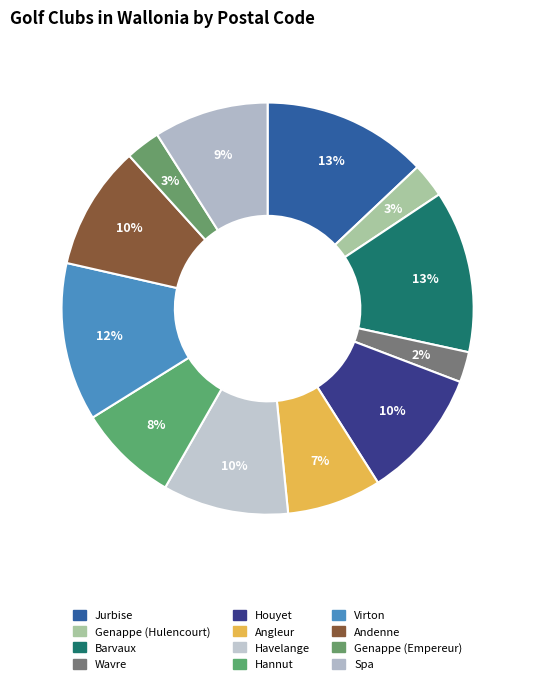

How many segments does this pie chart have?

12